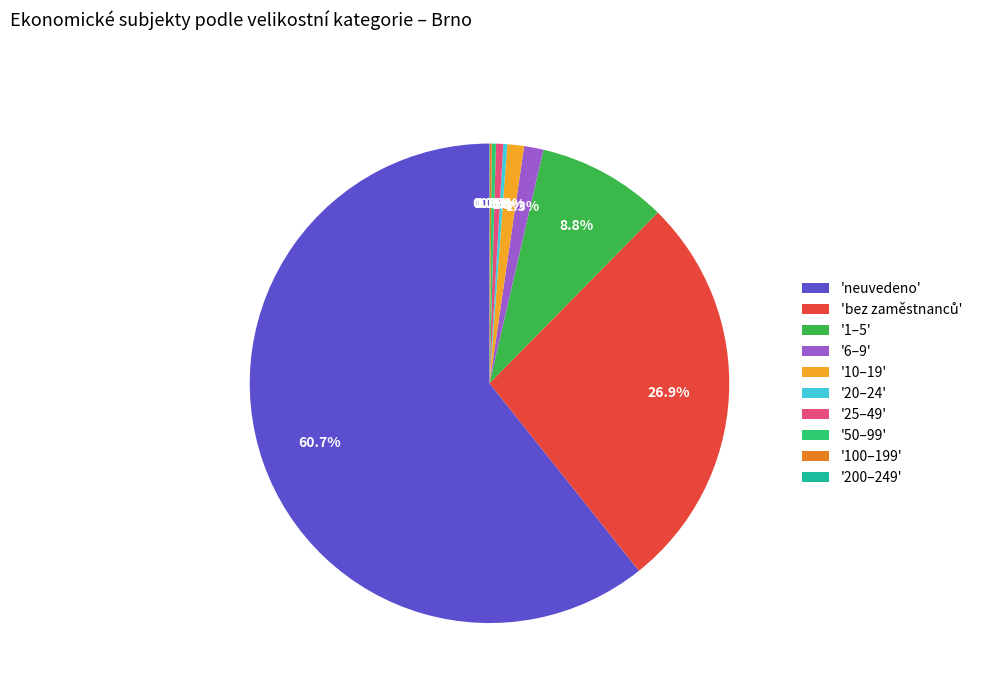

Which category has the biggest portion of the pie?

'neuvedeno'